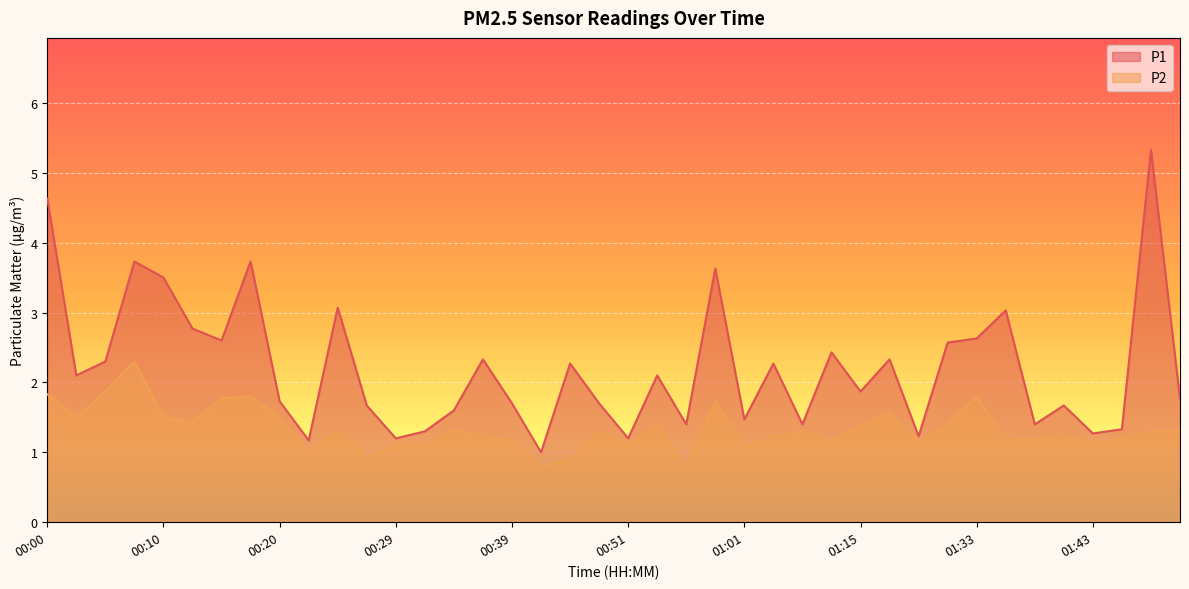

What is the difference between the highest and lowest values at 01:45?

0.1